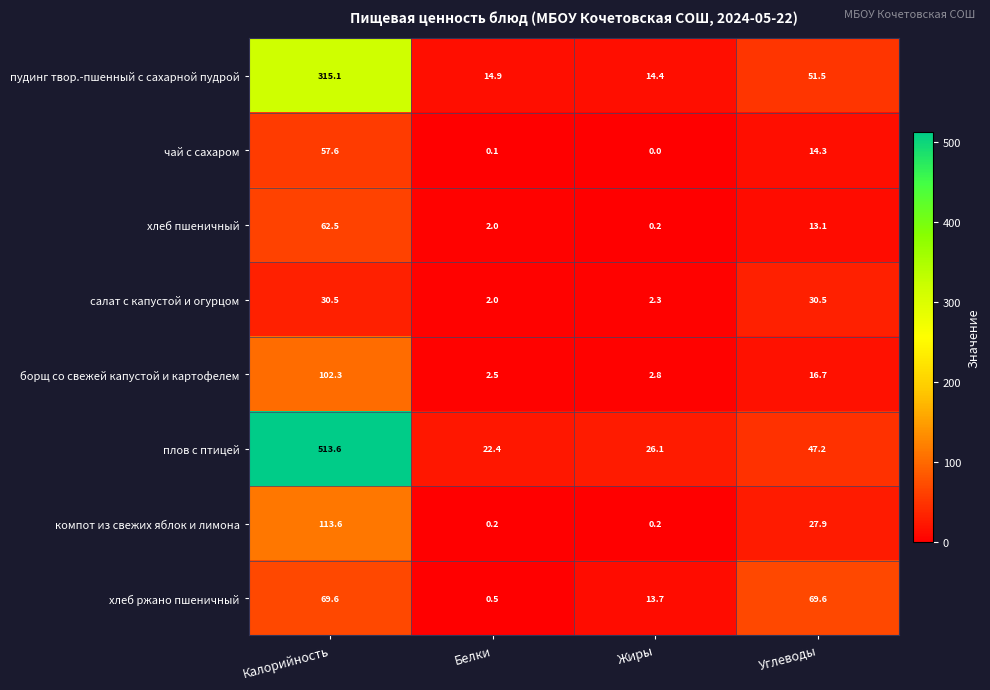

Is it true that чай с сахаром equals 0.1 at Белки?

True